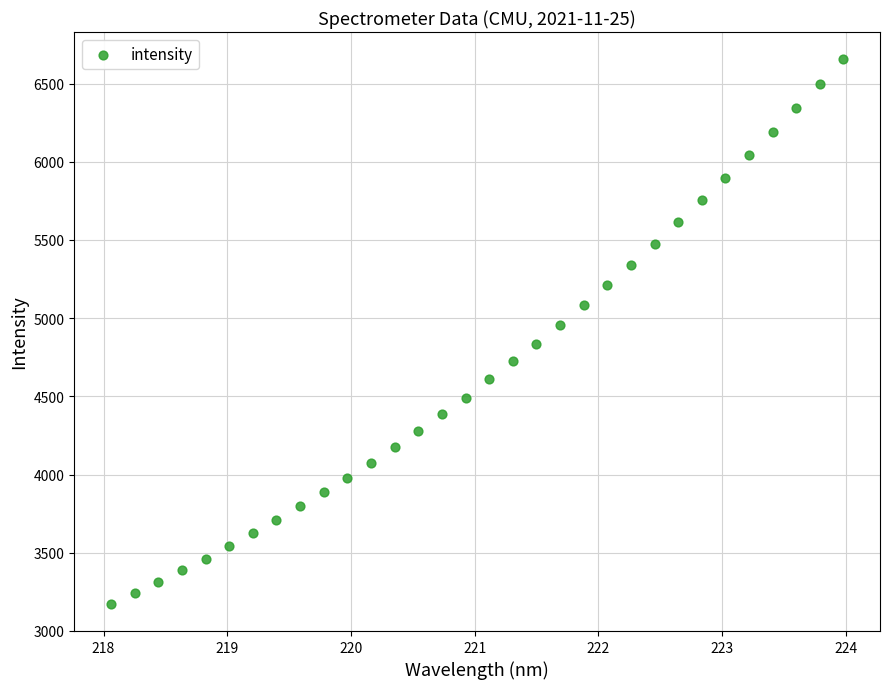

What is the range of X values (max minus min)?

5.9